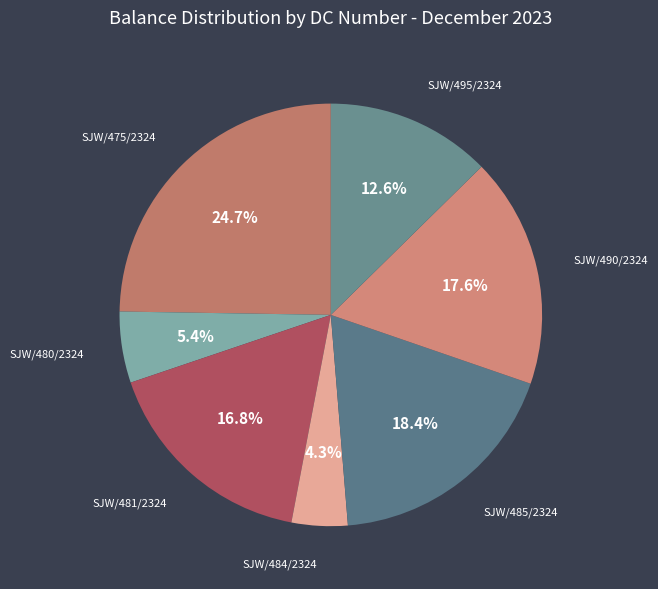

Which category has the smallest portion of the pie?

SJW/484/2324